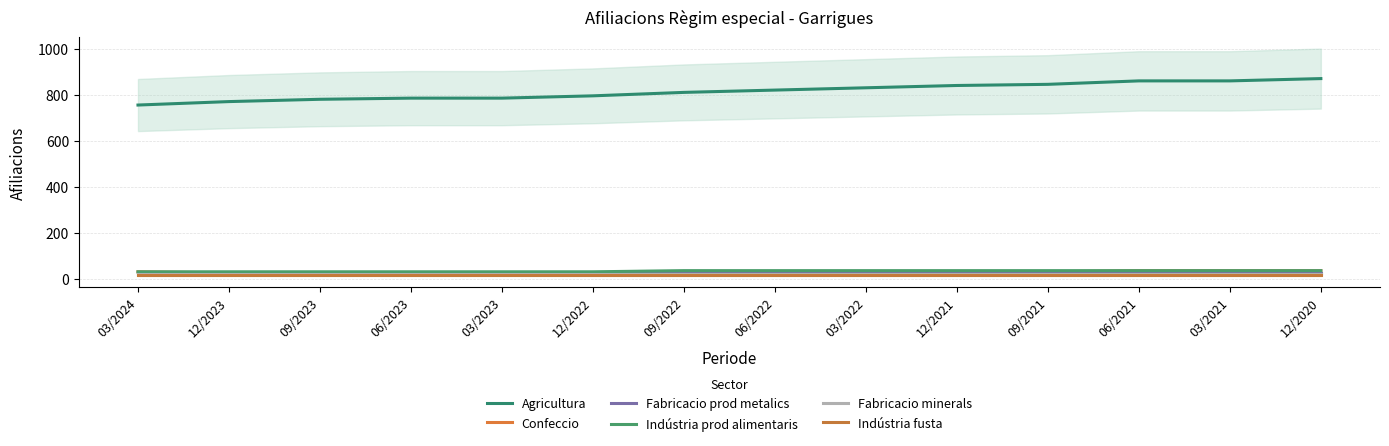

Which category has the lowest value across all series?

03/2024